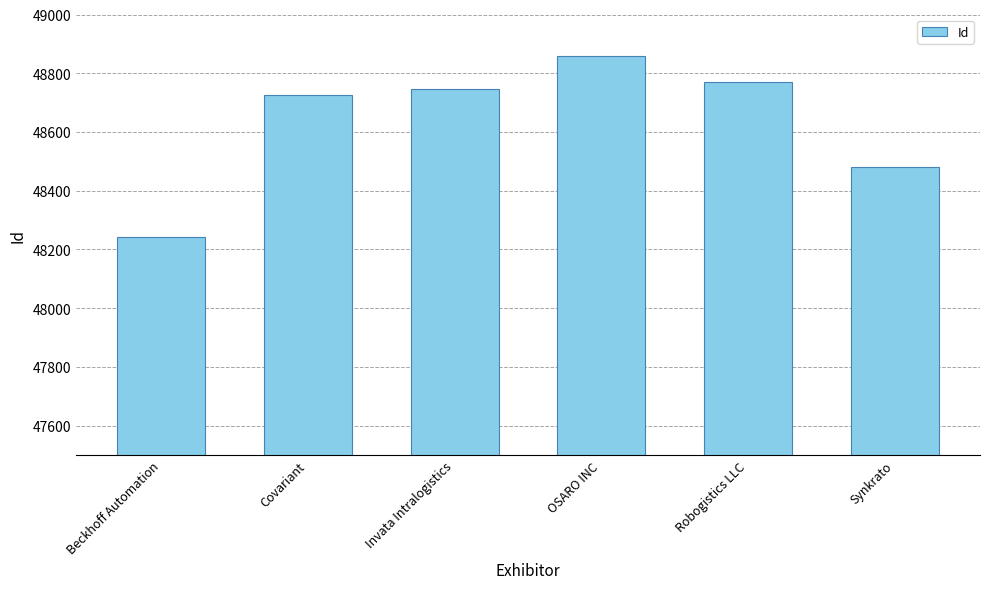

True or false: the data shows 64931 at OSARO INC.

False